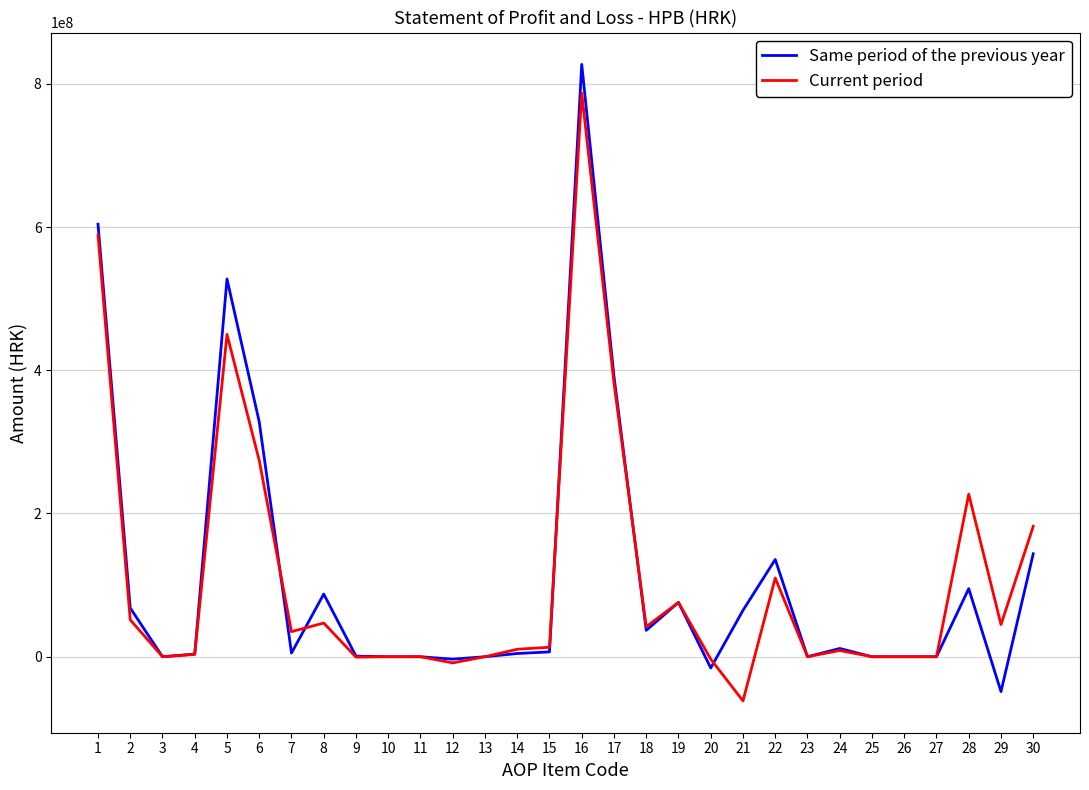

At which category is the sum across all series the highest?

16